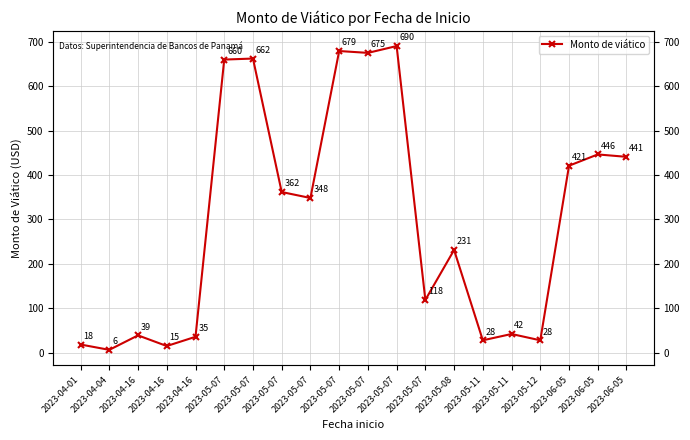

How many data points are above 348?

10